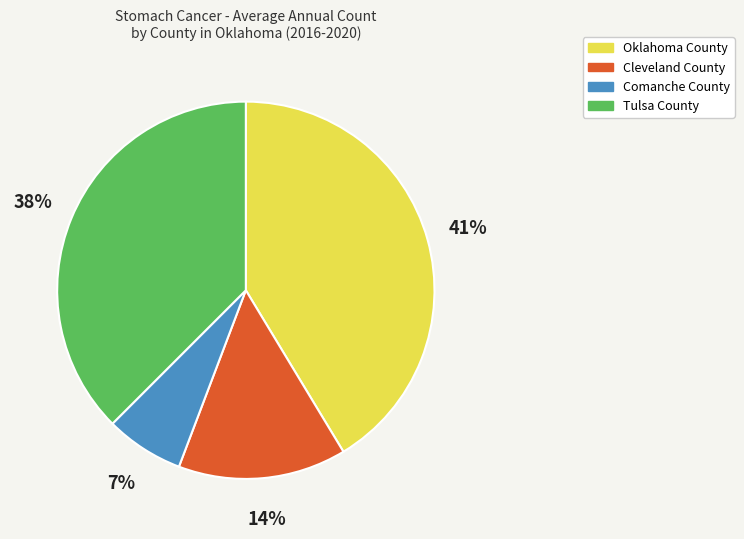

Is there a majority slice in this chart?

No